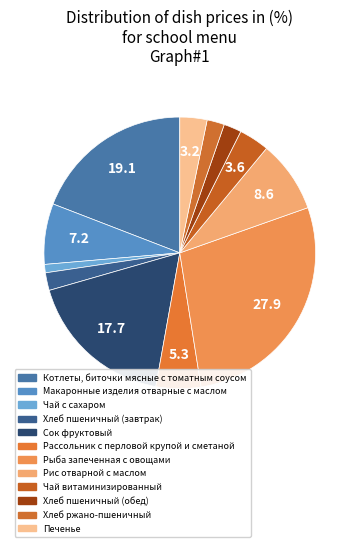

To the nearest percent, what portion does Макаронные изделия отварные с маслом represent?

7%